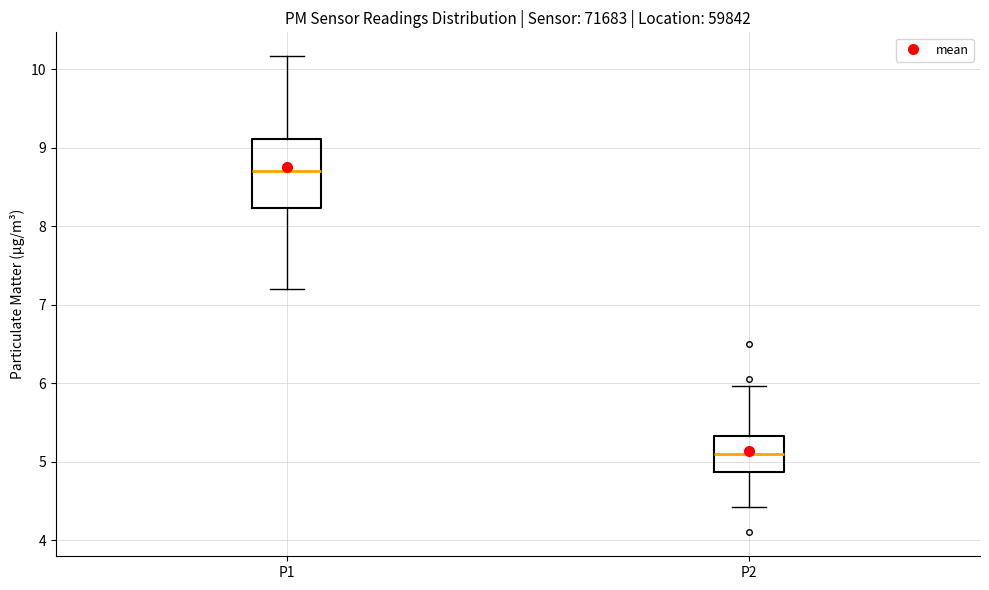

Reading left to right, transcribe this box plot: for each box, give where its median line is, the range the box spans, and where its two whiskers end, as read against the y-axis. The values are not printed on the chart, so give them approximately, as read against the axis.

P1: median 8.7, box 8.2 to 9.1, whiskers 7.2 to 10.2
P2: median 5.1, box 4.9 to 5.3, whiskers 4.4 to 6.0